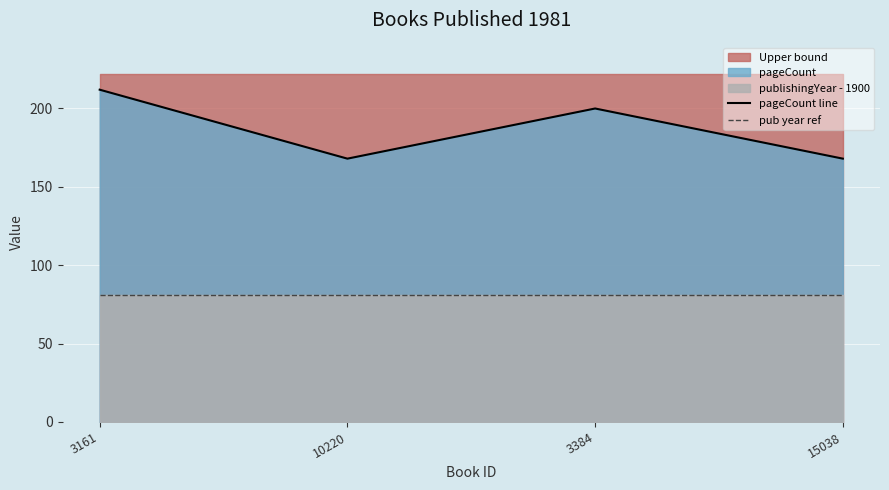

At which label does pub year ref reach its peak?

3161